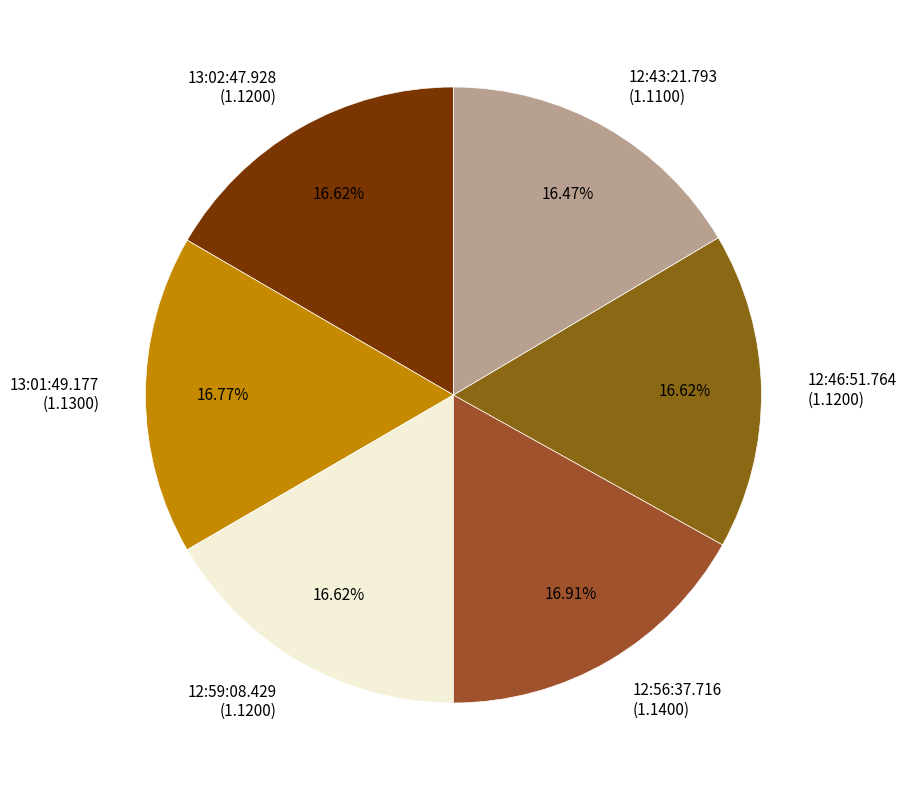

What is the ratio of the value at 12:43:21.793 to the value at 12:56:37.716?

1.0